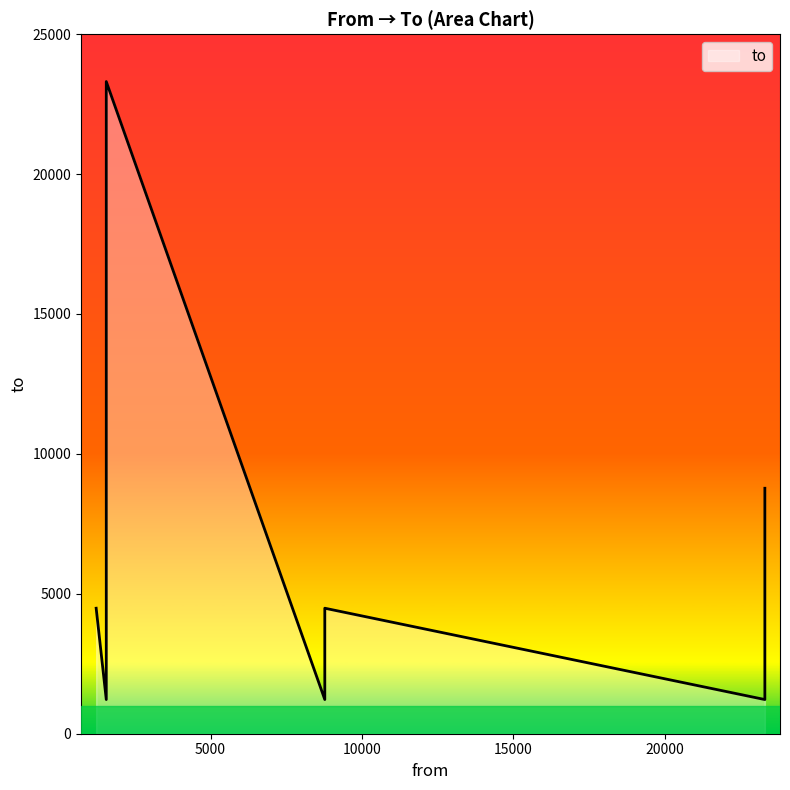

The value at 1555 is 2137. True or false?

False